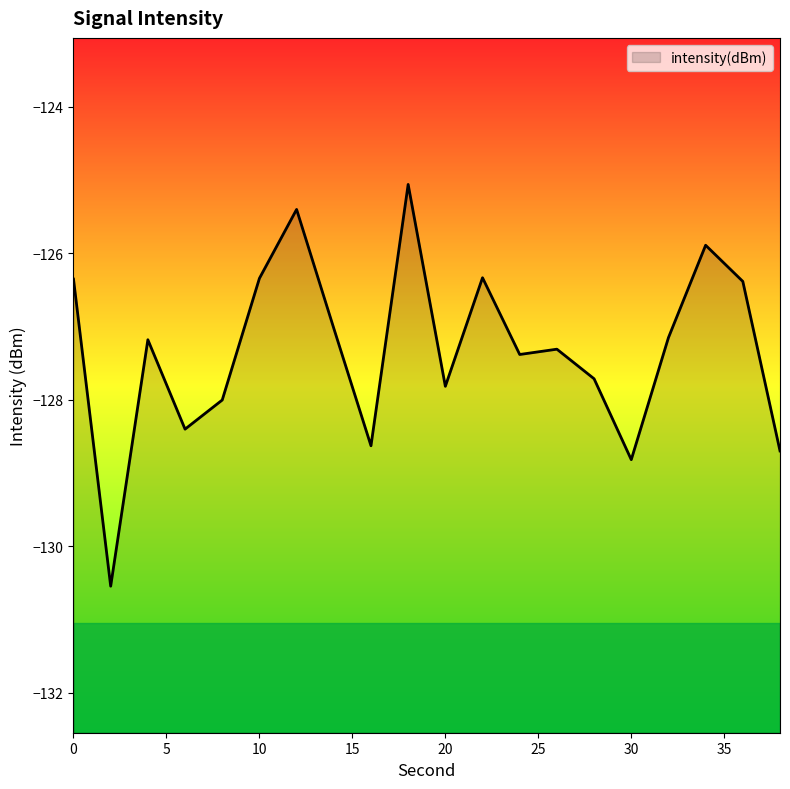

Rank the categories by value from highest to lowest.

18, 12, 34, 22, 10, 0, 36, 14, 32, 4, 26, 24, 28, 20, 8, 6, 16, 38, 30, 2